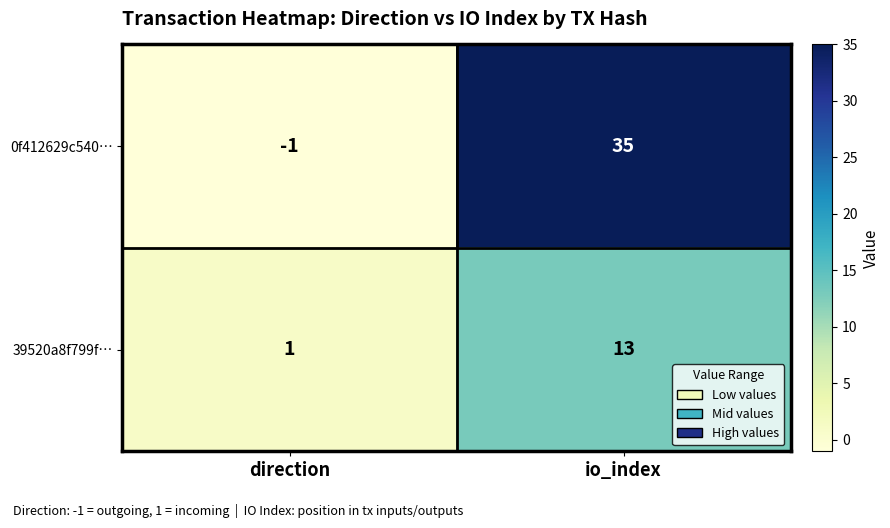

What is the maximum value shown in the chart?

35